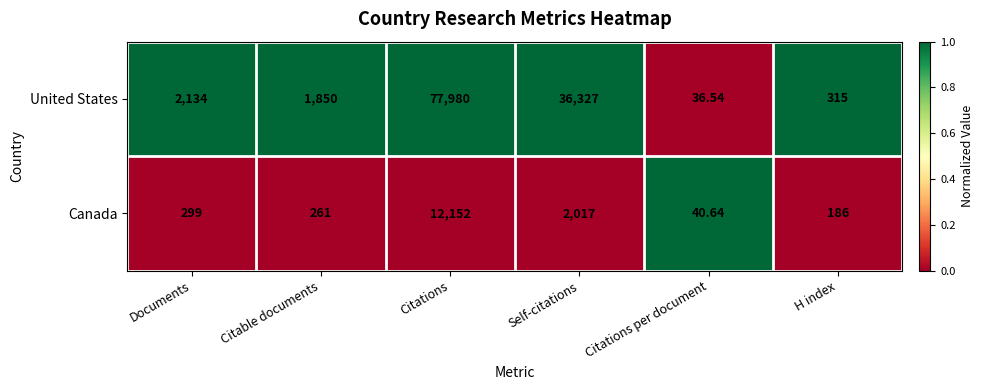

Rank the series at H index from highest to lowest value.

United States, Canada